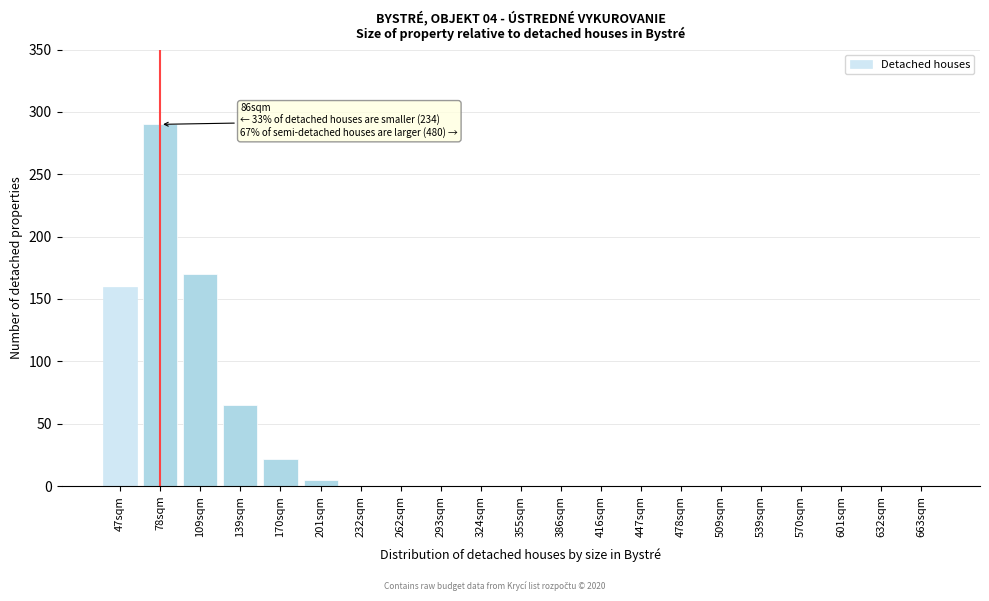

Reading left to right, extract all data points from this chart.

47sqm=160	78sqm=290	109sqm=170	139sqm=65	170sqm=22	201sqm=5	232sqm=0	262sqm=0	293sqm=0	324sqm=0	355sqm=0	386sqm=0	416sqm=0	447sqm=0	478sqm=0	509sqm=0	539sqm=0	570sqm=0	601sqm=0	632sqm=0	663sqm=0